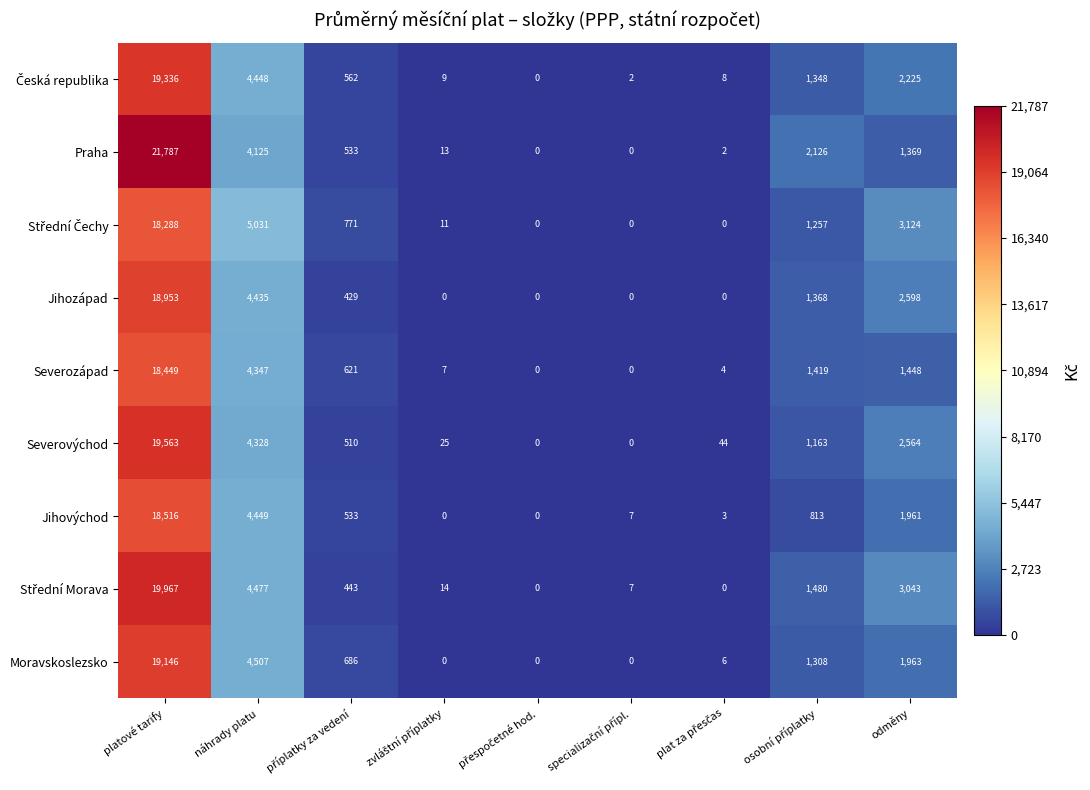

What is the difference between the second highest and minimum values in the Jihovýchod series?

4449